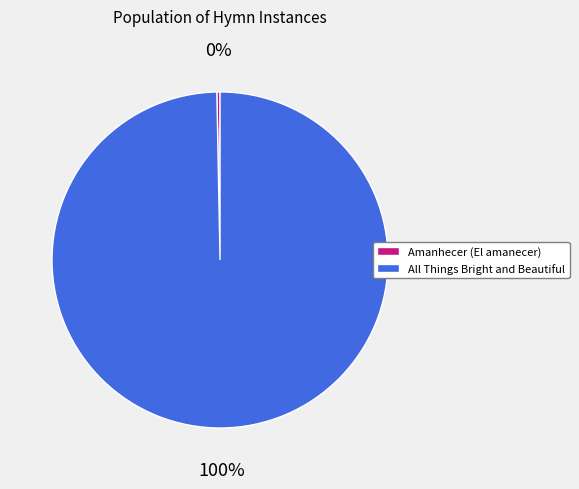

True or false: Amanhecer (El amanecer) accounts for 0% of the total.

True